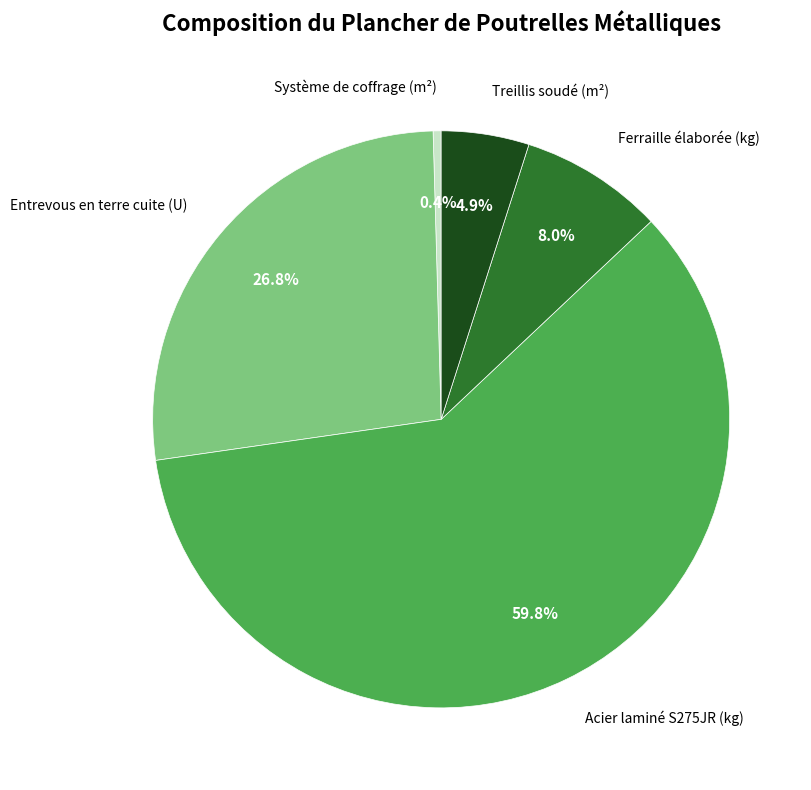

Count the number of slices in the pie.

5